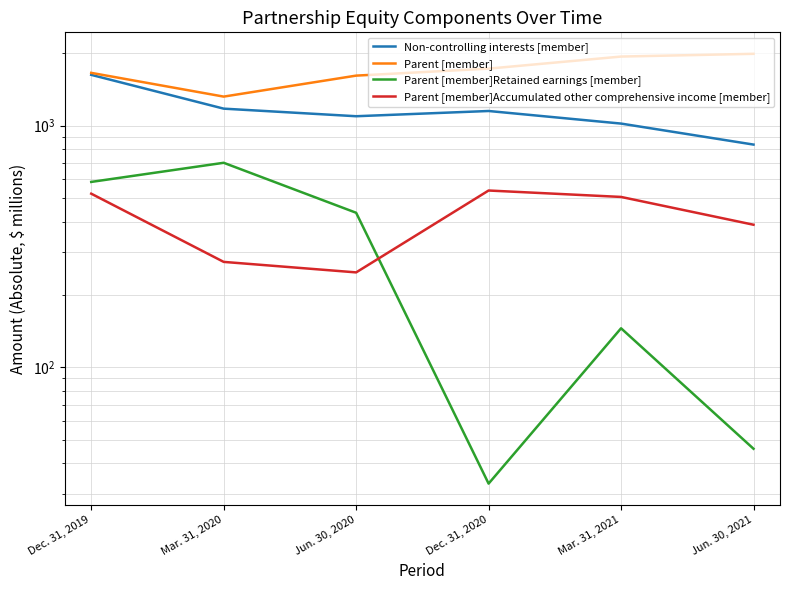

True or false: Parent [member]Accumulated other comprehensive income [member] and Parent [member]Retained earnings [member] cross at least once.

True